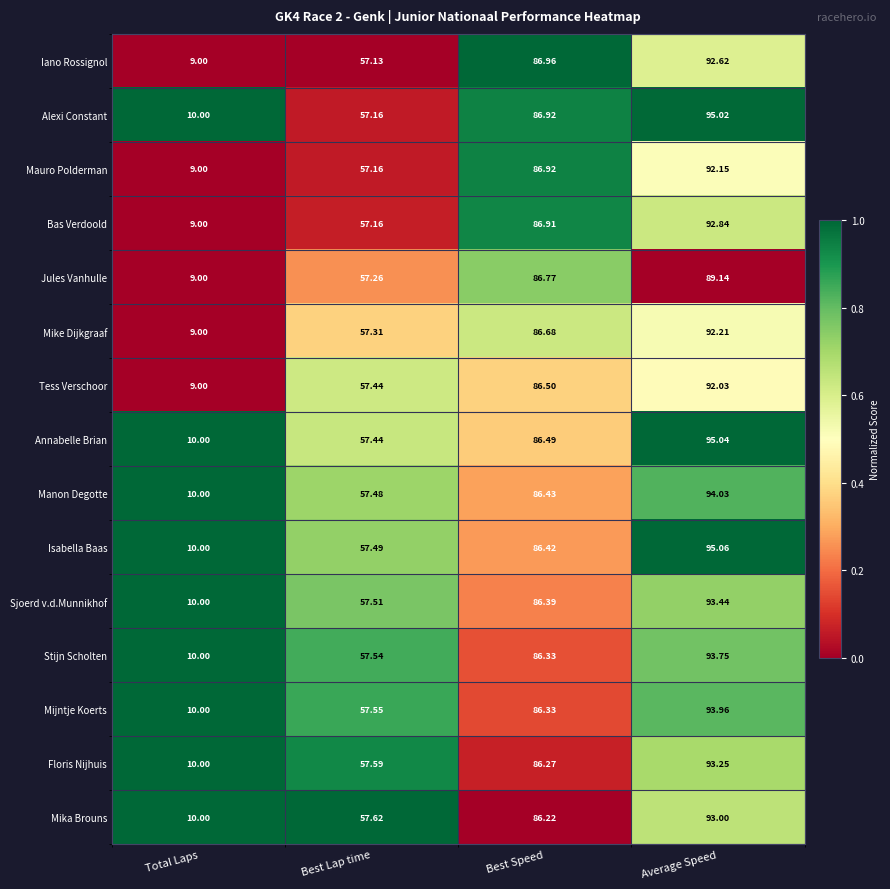

What is the difference between the highest and lowest values at Average Speed?

5.9